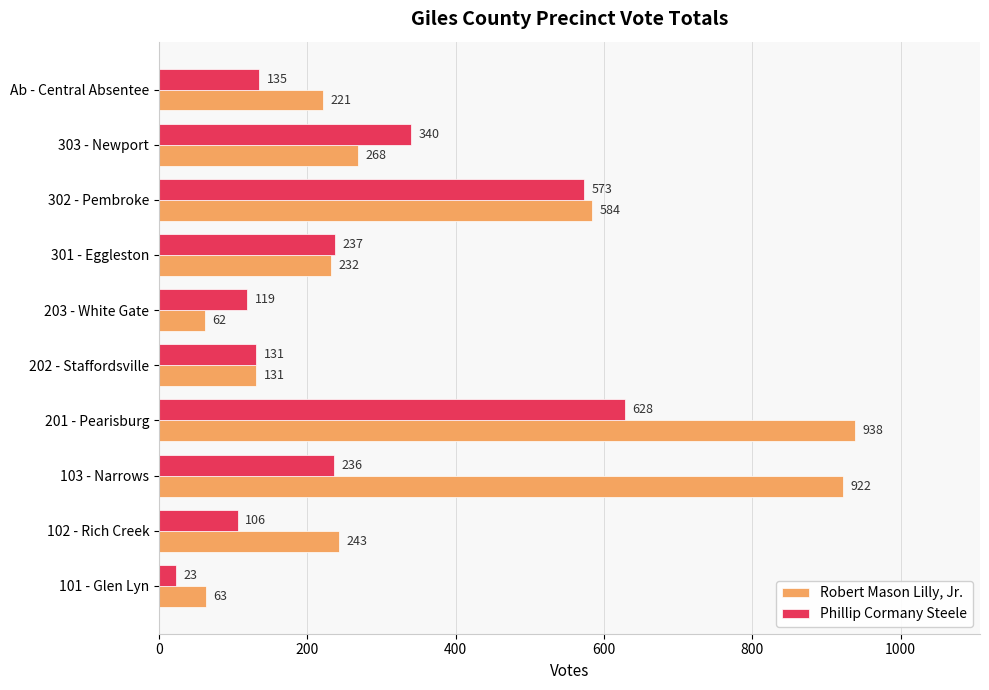

What value does the Robert Mason Lilly, Jr. series have at 303 - Newport, to the nearest 100?

300